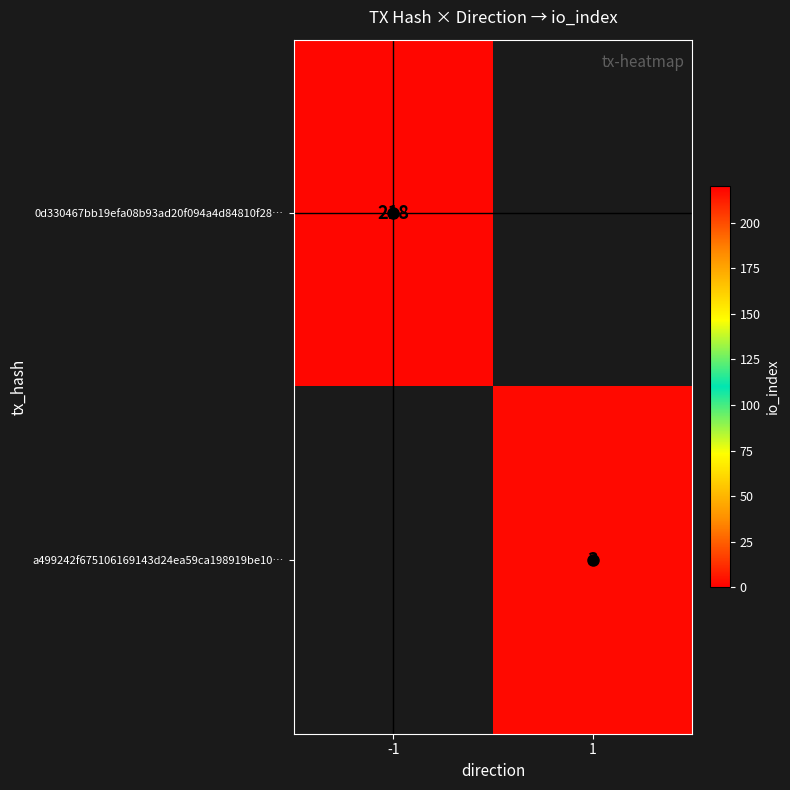

True or false: a499242f675106169143d24ea59ca198919be10… has a value of 3 at 1.

True